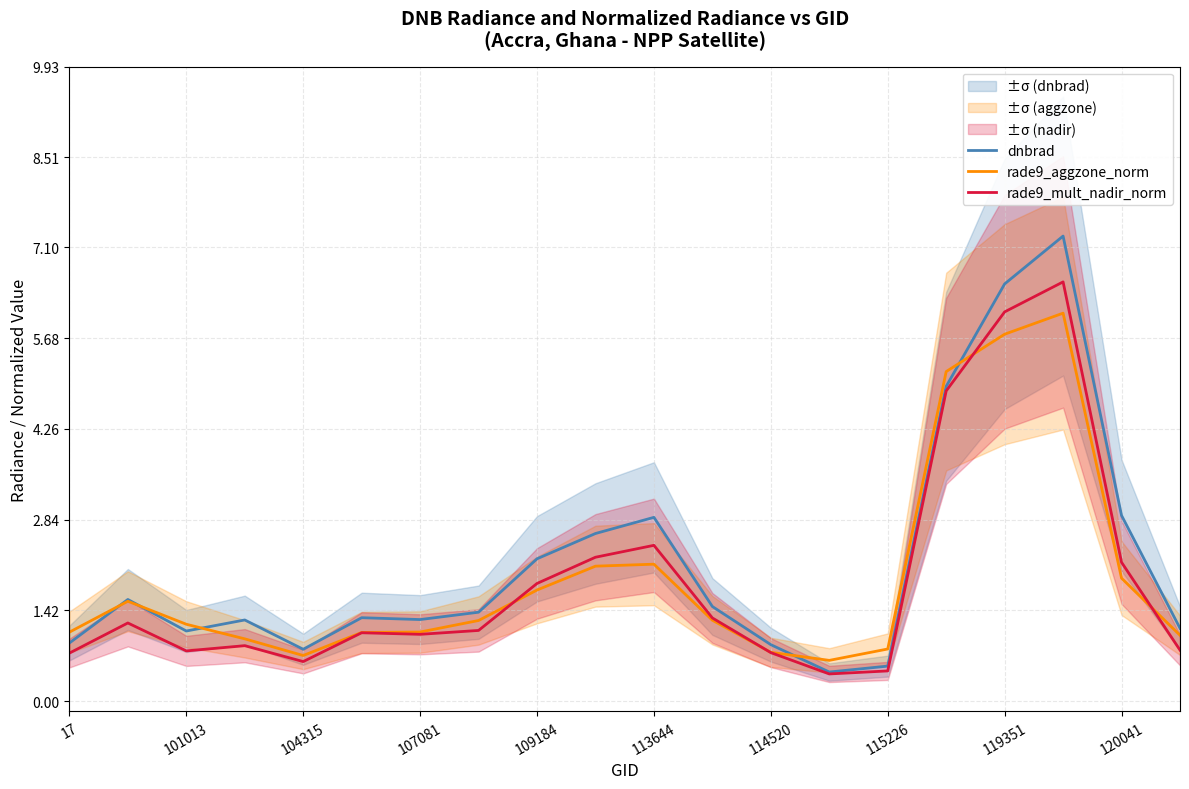

List the series in order of their peak value, highest first.

dnbrad, rade9_mult_nadir_norm, rade9_aggzone_norm